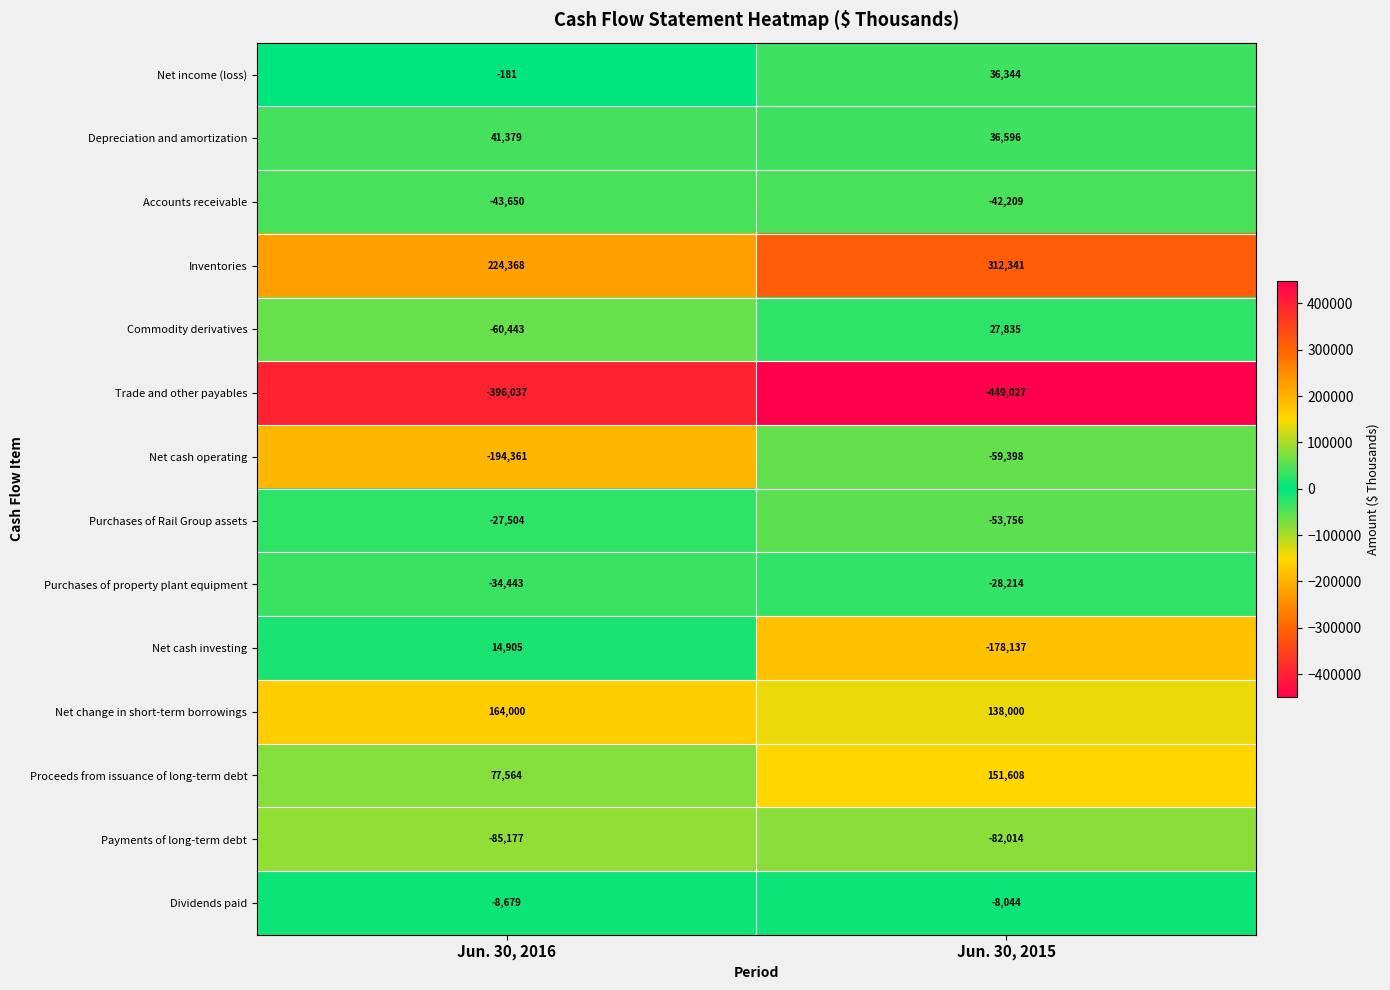

Read the Net cash operating value at Jun. 30, 2016.

-194361